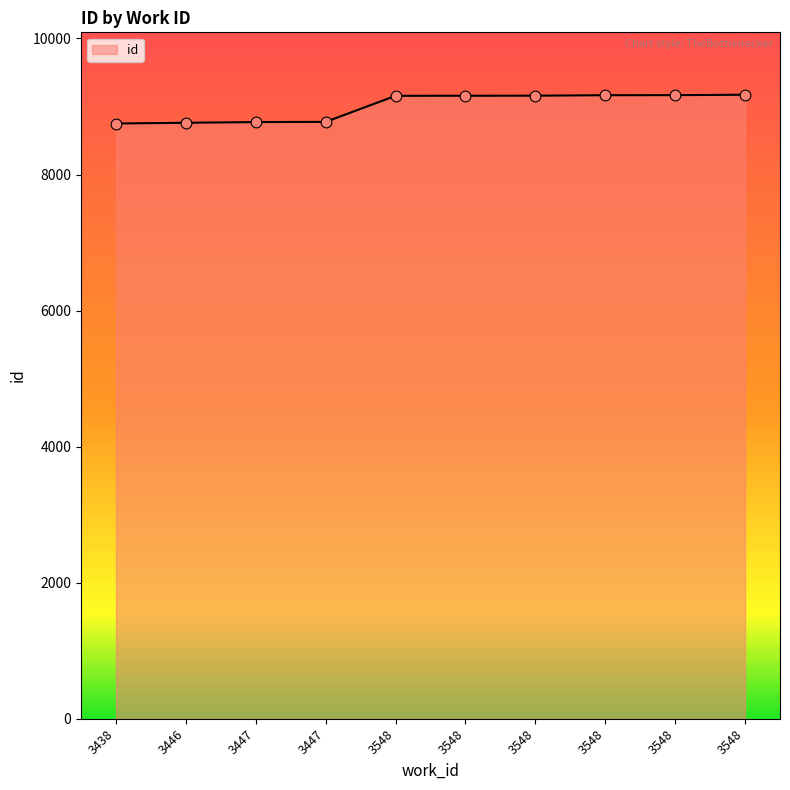

Is this an area chart (filled region under the line)?

Yes